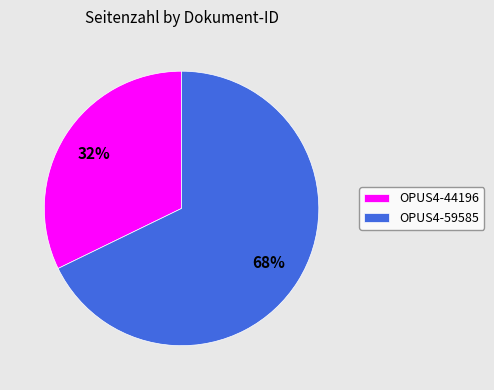

What percentage is the OPUS4-44196 slice, to the nearest percent?

32%